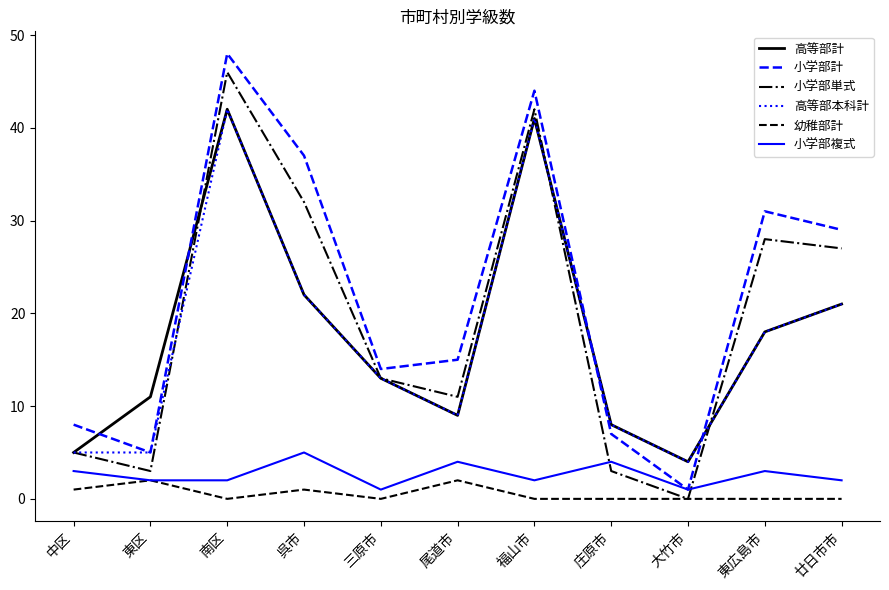

Does the chart have visible grid lines?

No